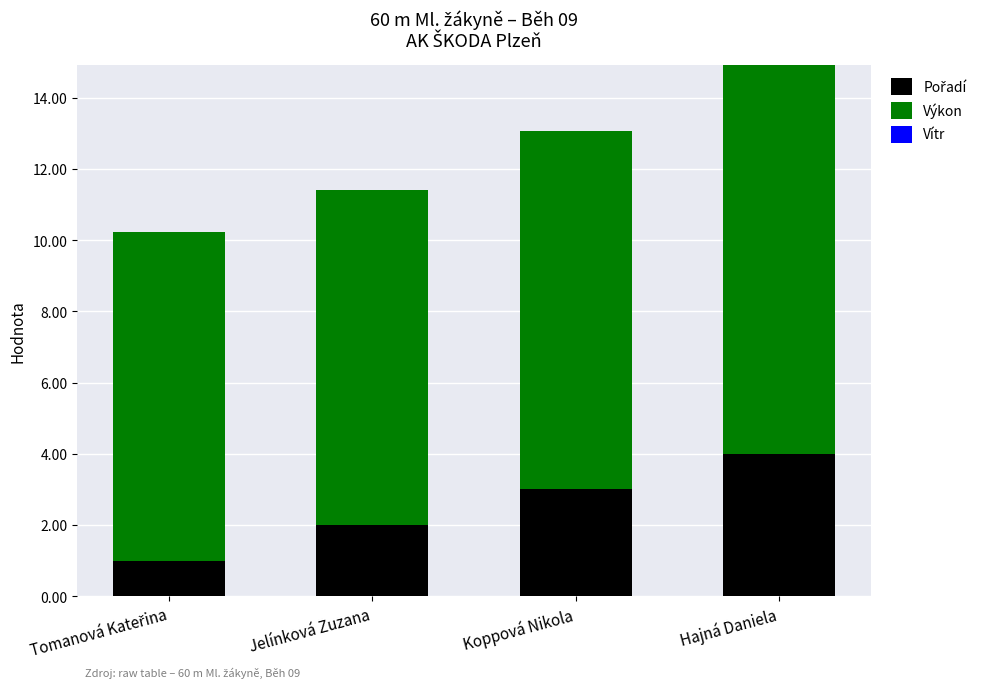

At which category is the sum across all series the highest?

Hajná Daniela